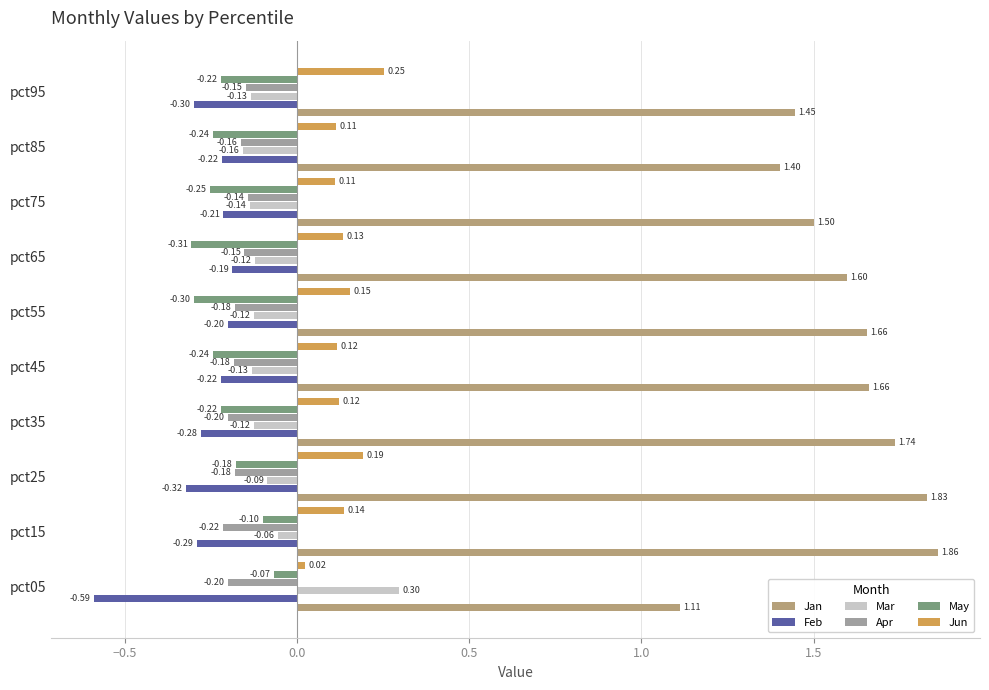

At which category is the sum across all series the highest?

pct15